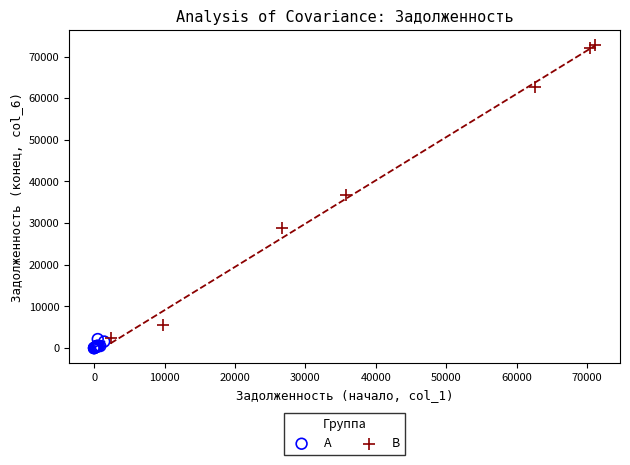

Which series has the widest spread of Y values?

B